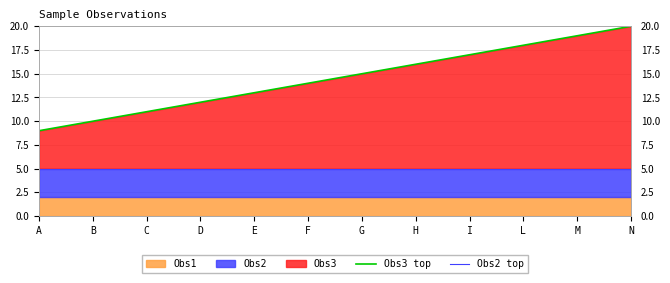

What is the maximum value shown in the chart?

20